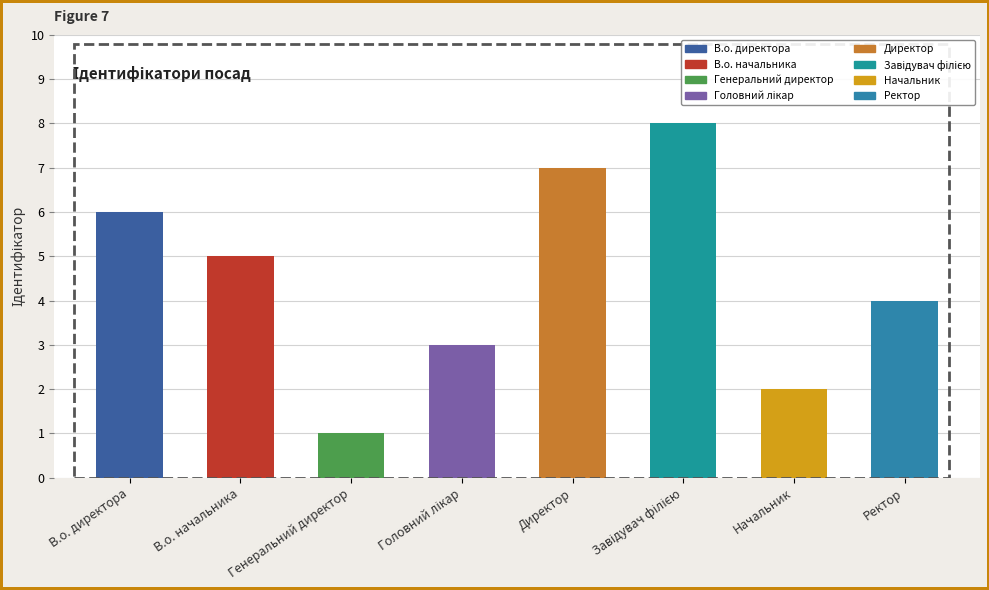

Read the value at Головний лікар.

3